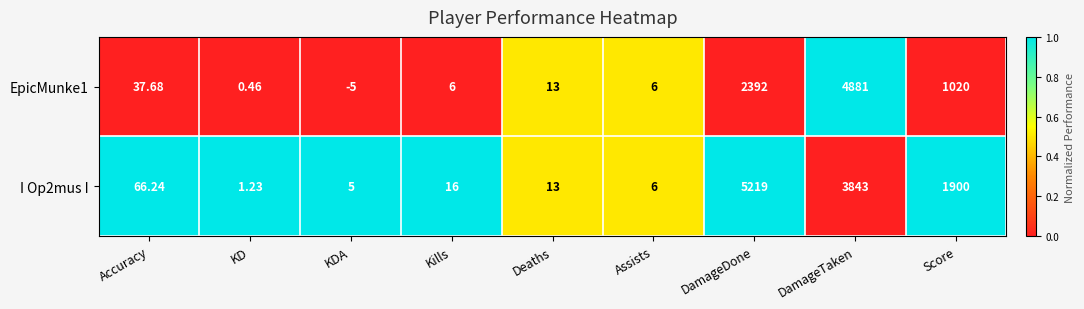

At how many categories does at least one series exceed 0?

9